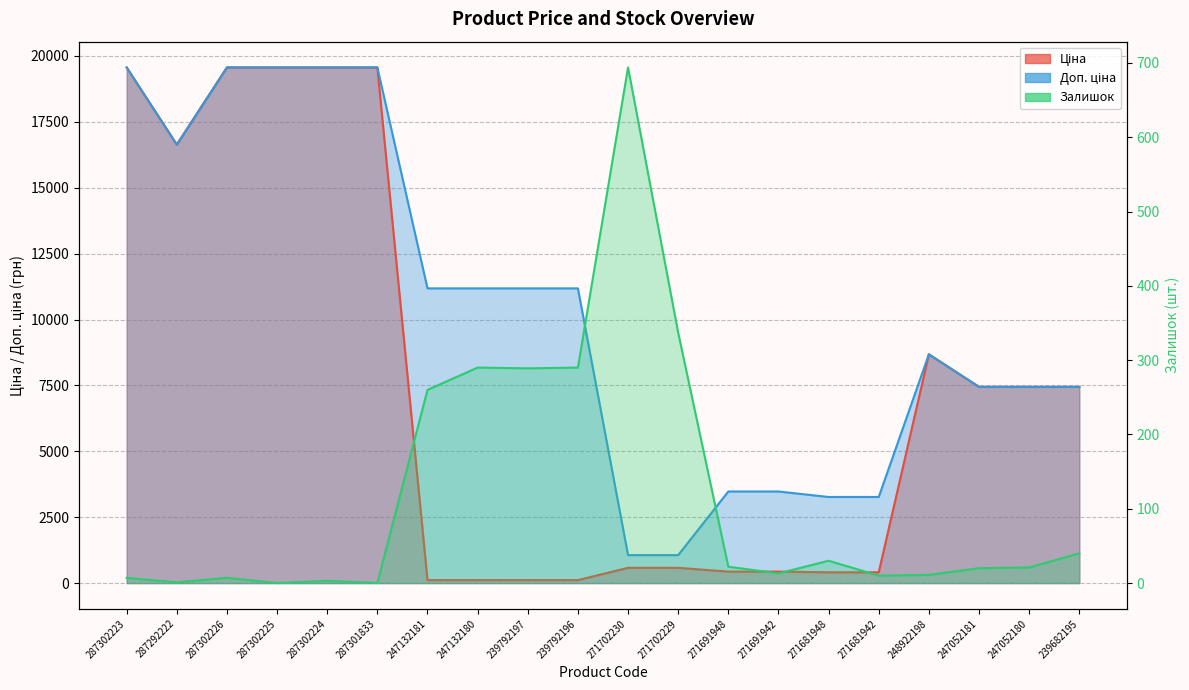

At 247052180, list the series in order from largest to smallest.

Ціна, Доп. ціна, Залишок